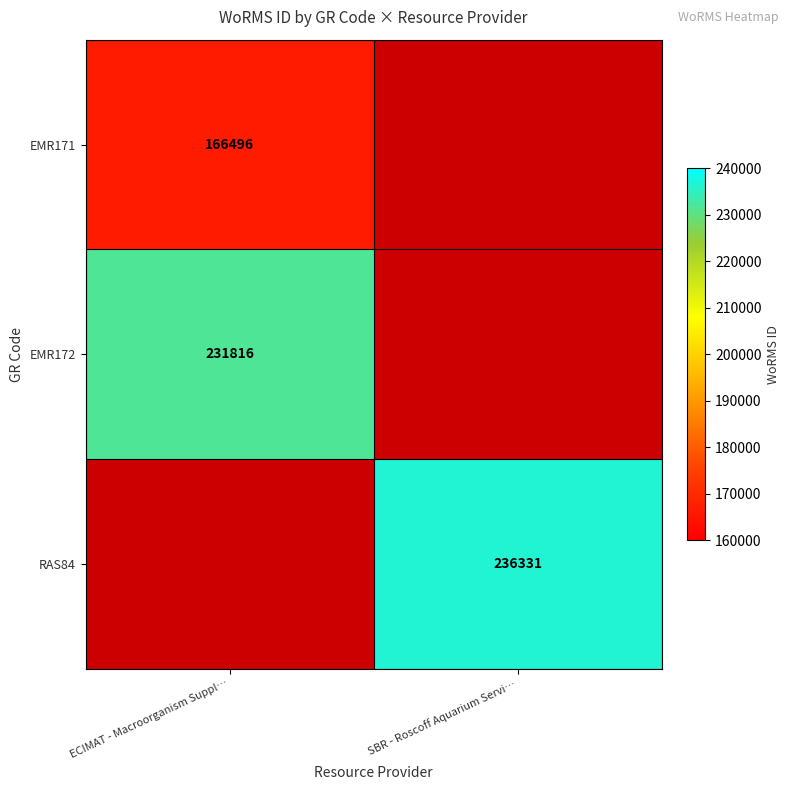

The value of EMR172 at ECIMAT - Macroorganism Suppl… is 231816. True or false?

True